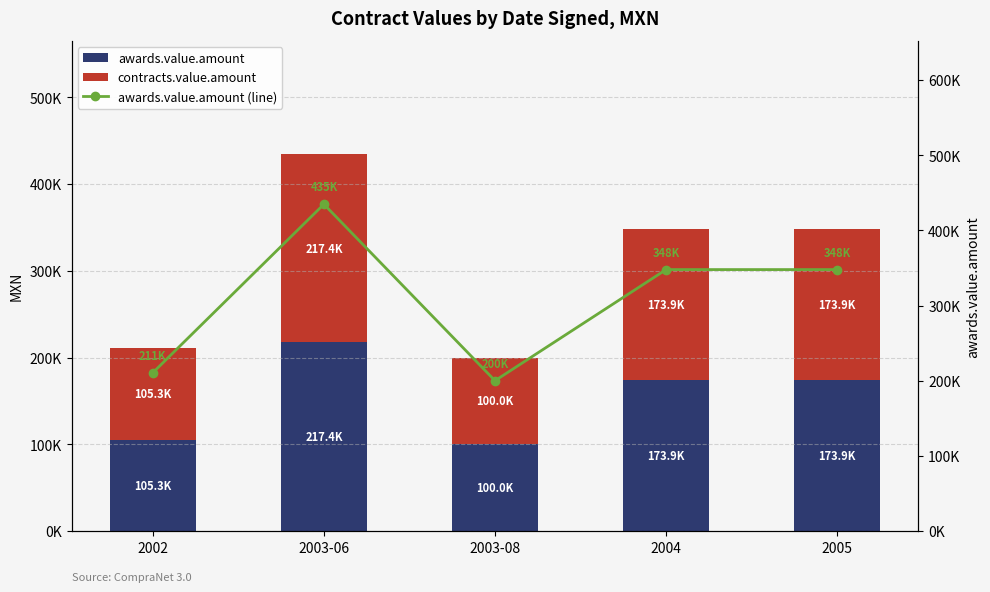

At which category is the sum across all series the highest?

2003-06